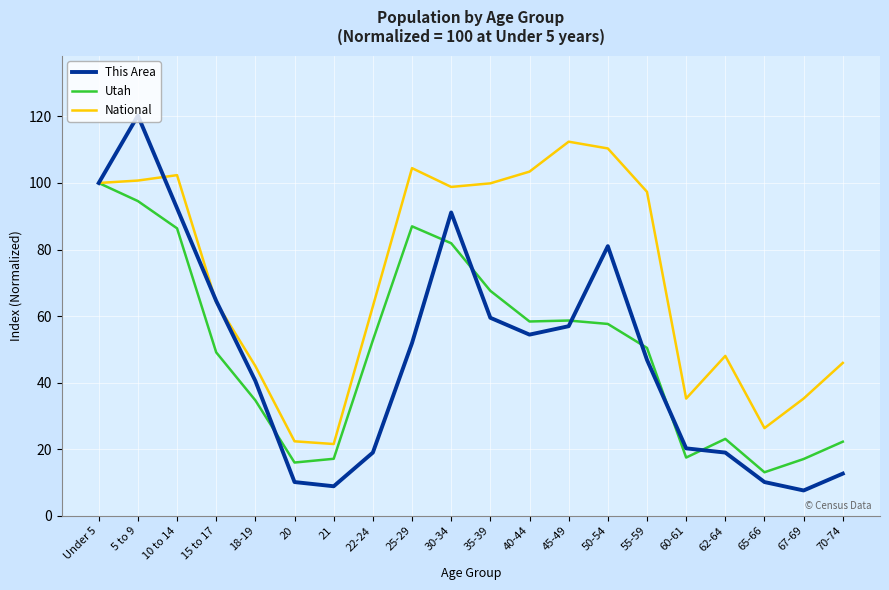

How many lines are shown in the chart?

3